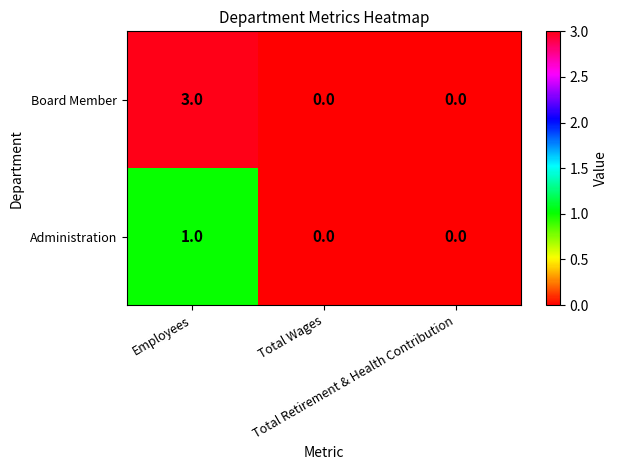

What is the greatest value displayed?

3